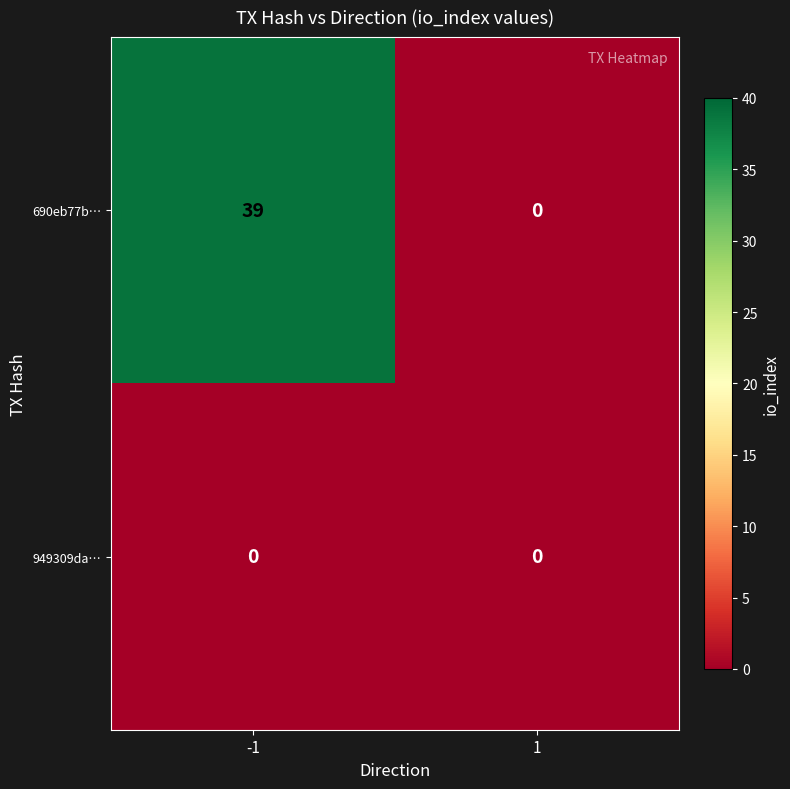

What is the maximum value shown in the chart?

39